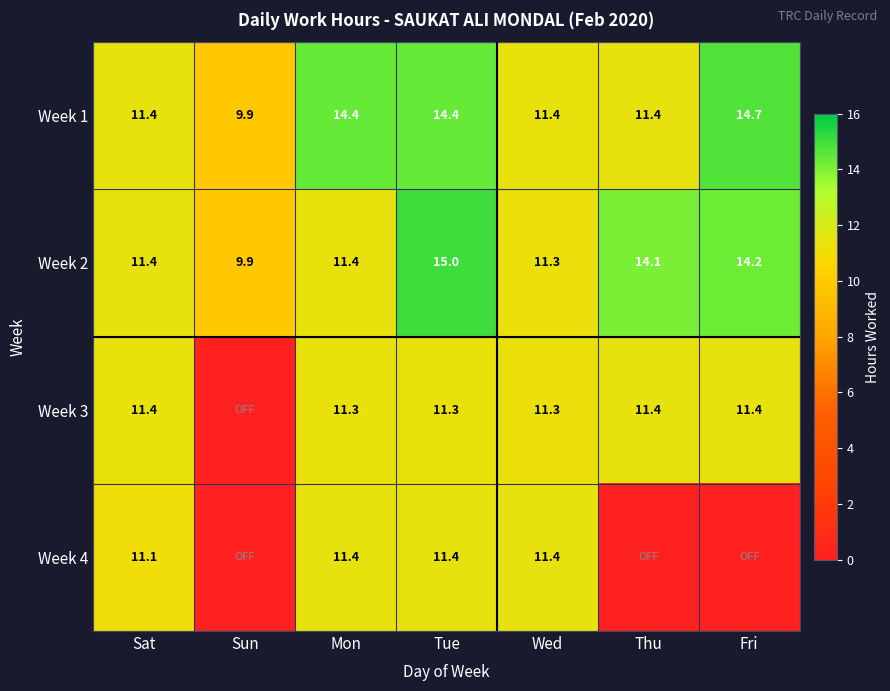

What is the approximate value of Week 1 at Mon?

14.4